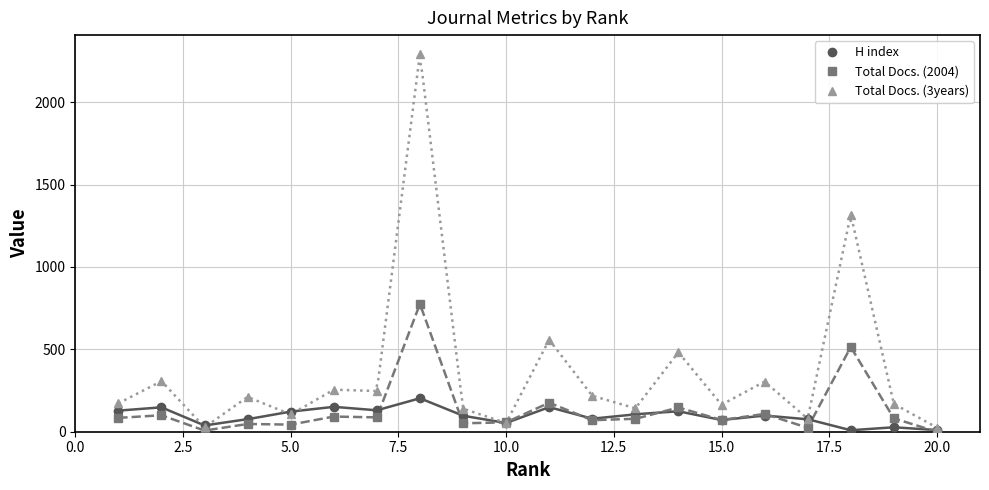

Reading left to right, list all the values displayed in this chart.

H index: 128	148	38	76	122	151	130	203	97	53	149	79	106	124	71	98	76	9	27	10
Total Docs. (2004): 84	100	7	47	43	92	87	775	51	57	176	70	78	147	71	108	24	514	81	0
Total Docs. (3years): 172	307	27	211	105	255	247	2292	140	53	558	218	142	482	164	304	79	1318	169	25